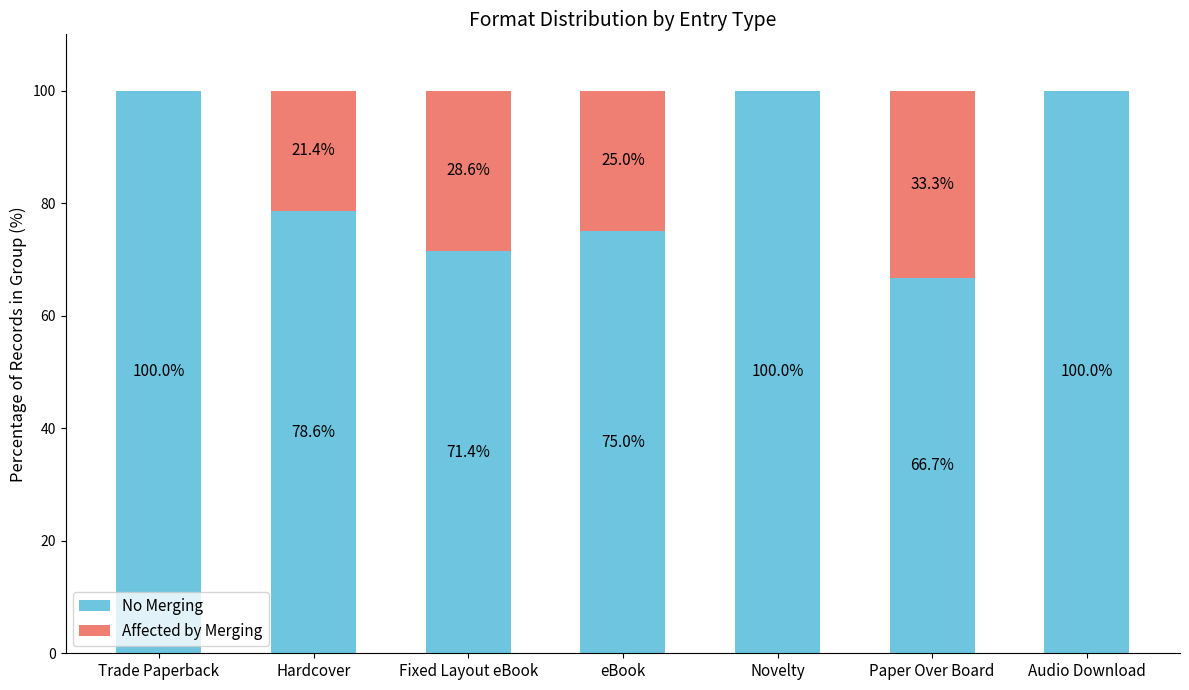

How many series are shown in this chart?

2